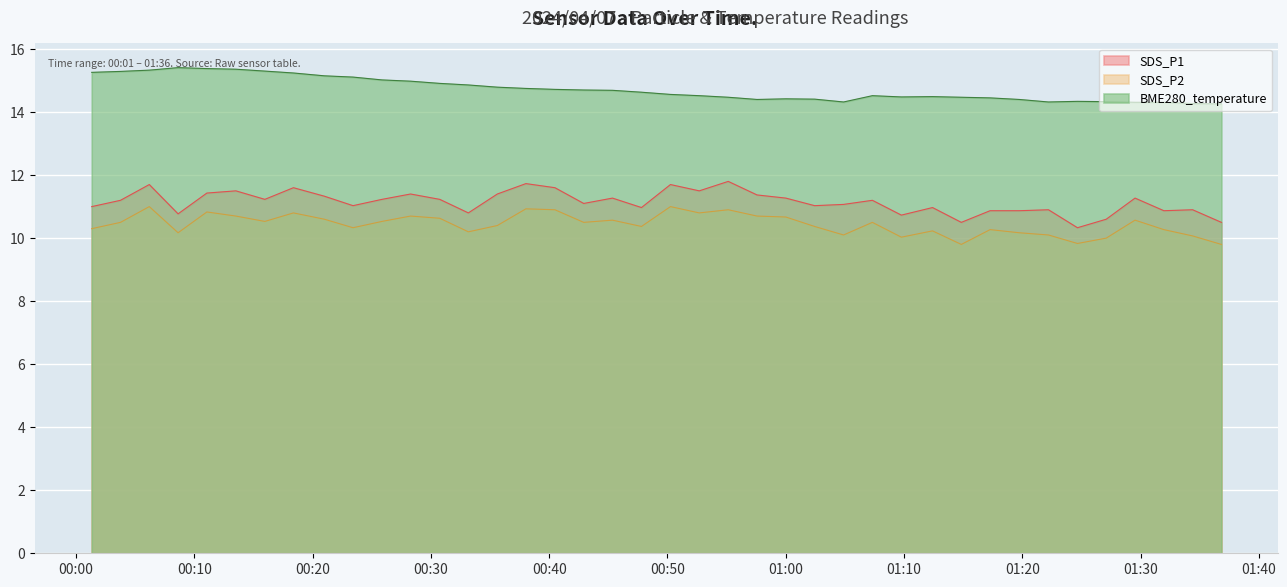

How many lines are shown in the chart?

3